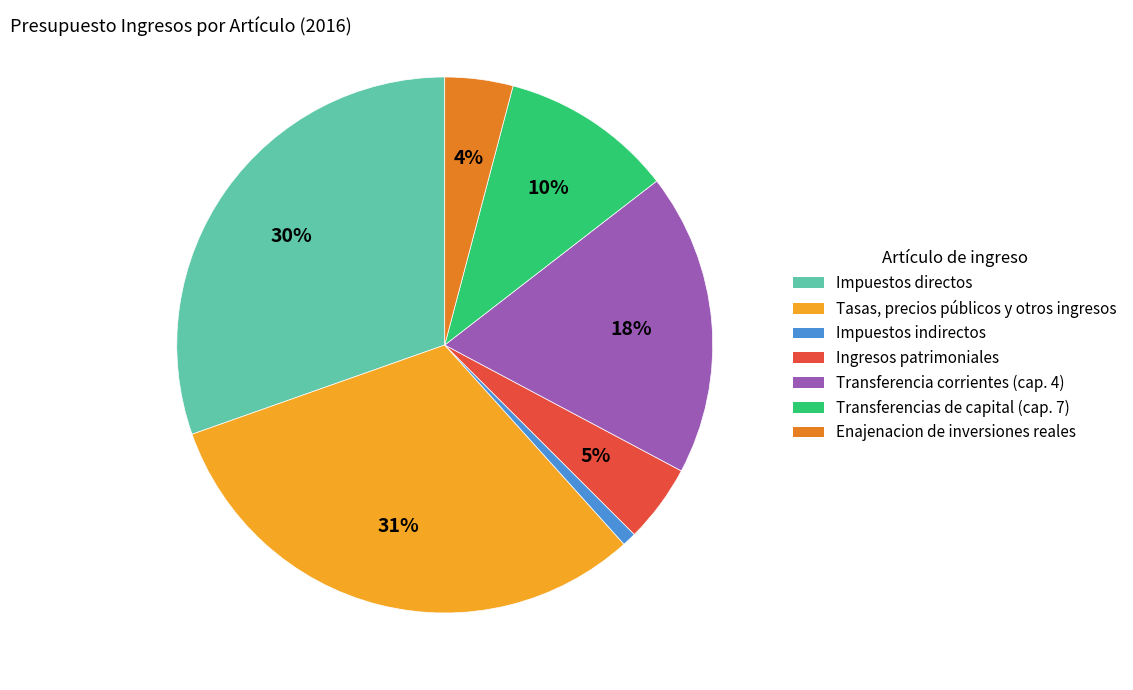

Combined, do Enajenacion de inversiones reales and Impuestos directos account for over 50%?

No